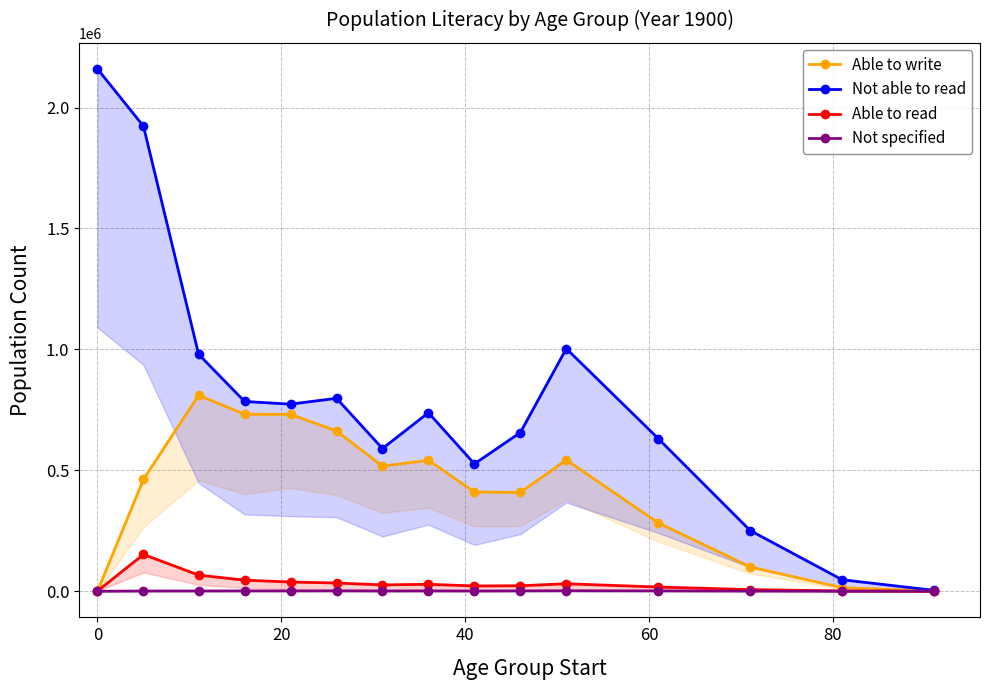

Reading right to left, list all the values displayed in this chart.

Able to write: 739	14848	100561	282935	542956	408753	410561	541625	517114	662817	731430	731911	810404	462796	524
Not able to read: 3801	47678	251139	631242	1003113	656222	526707	738293	590115	797796	773618	784692	979751	1922829	2159425
Able to read: 108	1339	6950	17410	31169	22842	21895	28827	26292	34259	38165	46012	66769	152290	1094
Not specified: 56	158	669	1440	1874	1408	939	1347	1111	1584	1381	1356	1096	992	9